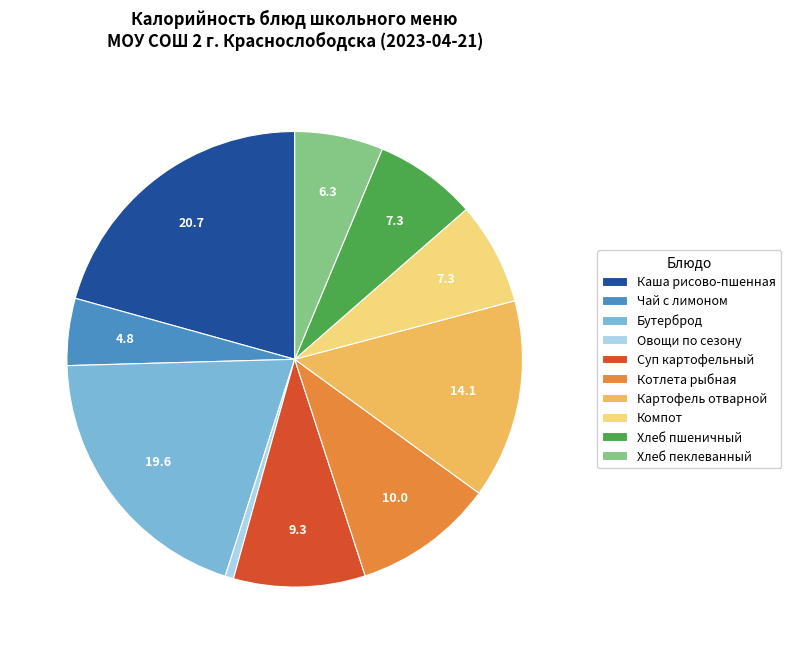

The Хлеб пшеничный slice represents 7% of the pie. True or false?

True